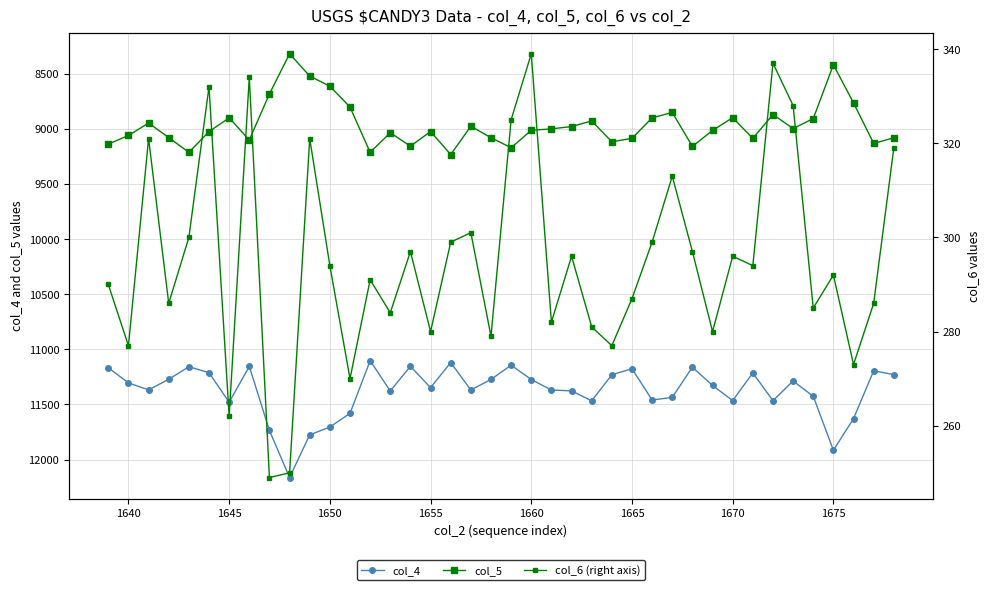

Is the value of col_4 at 1650 greater than the value of col_5 at 28?

Yes